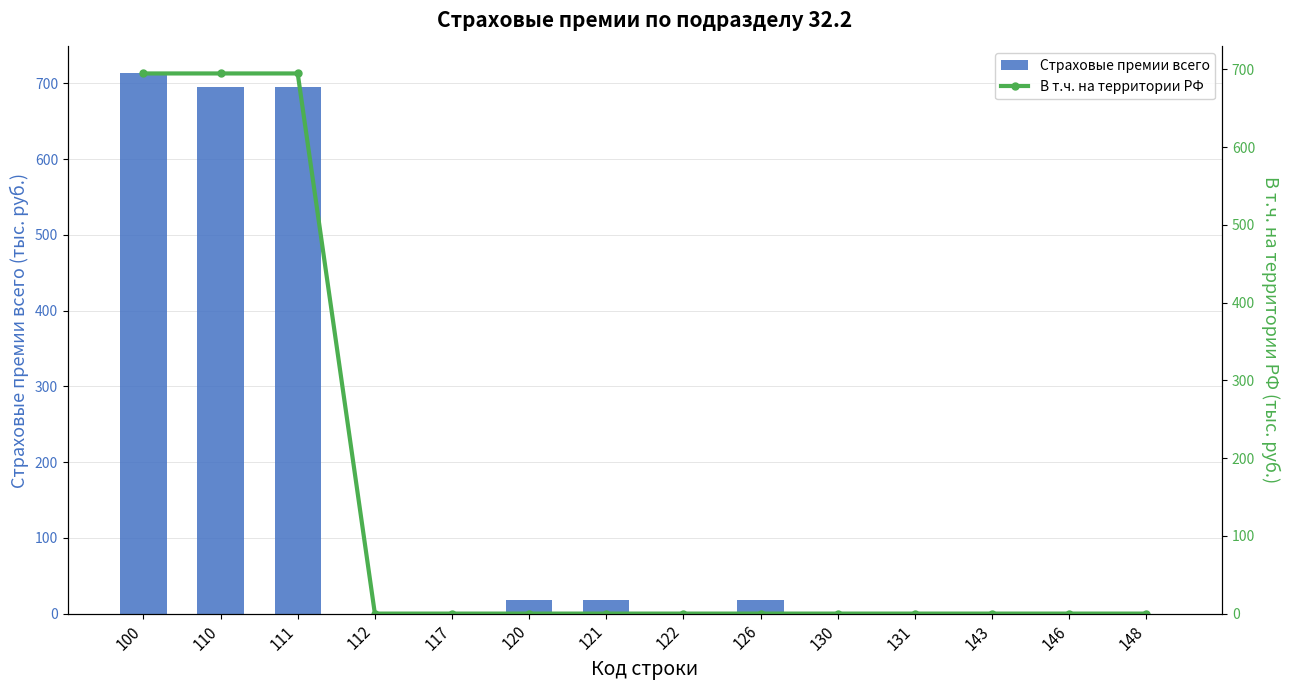

The value of Страховые премии всего at 126 is 18.0. True or false?

True